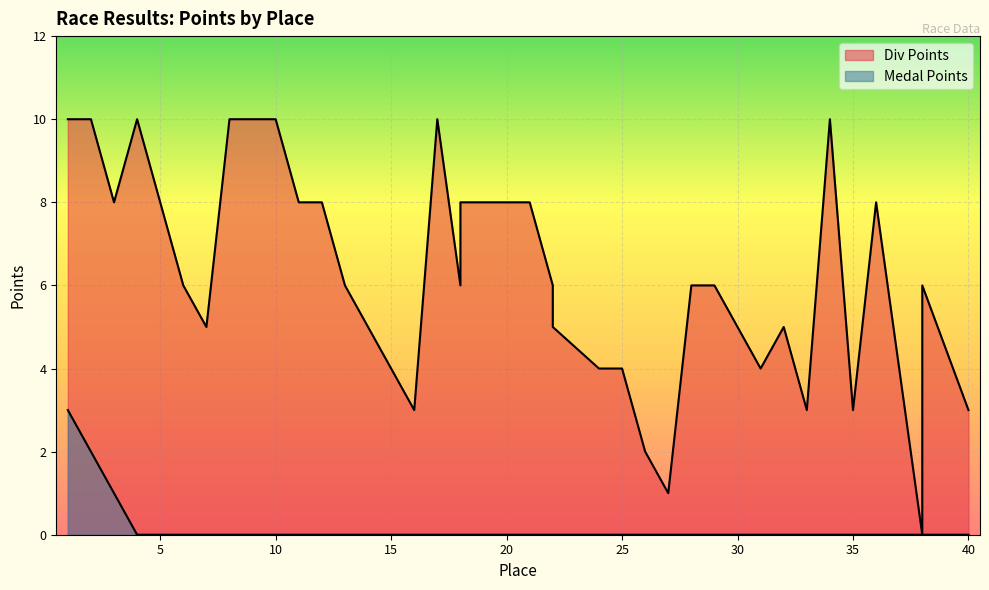

Which series has the largest total across all categories?

Div Points